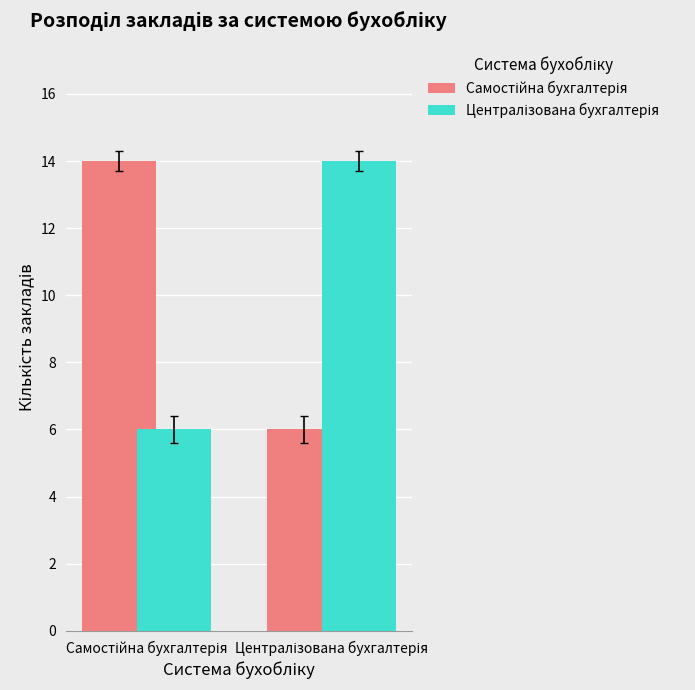

What is the greatest value displayed?

14